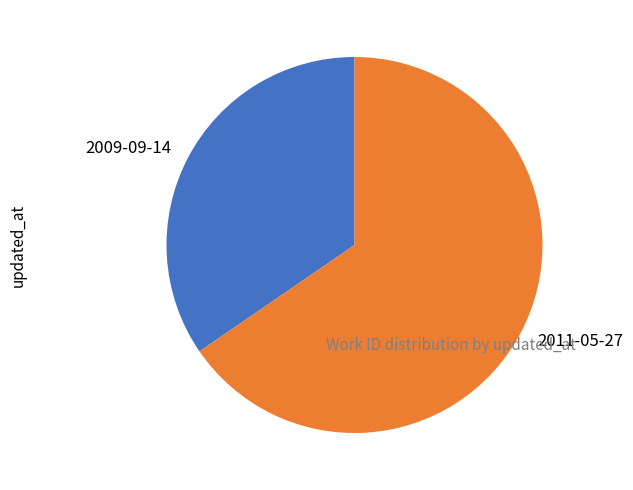

The 2009-09-14 slice represents 35% of the pie. True or false?

True